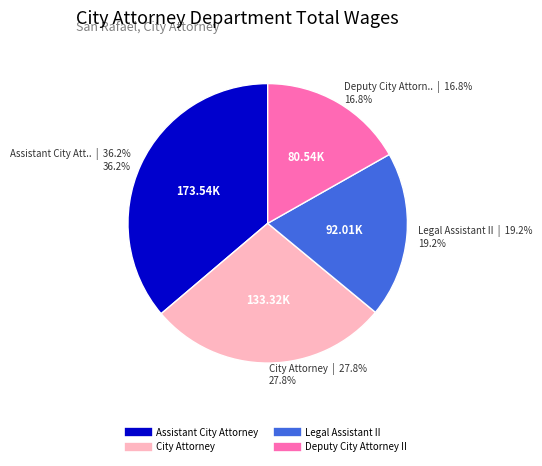

Which has a higher value, City Attorney or Legal Assistant II?

City Attorney